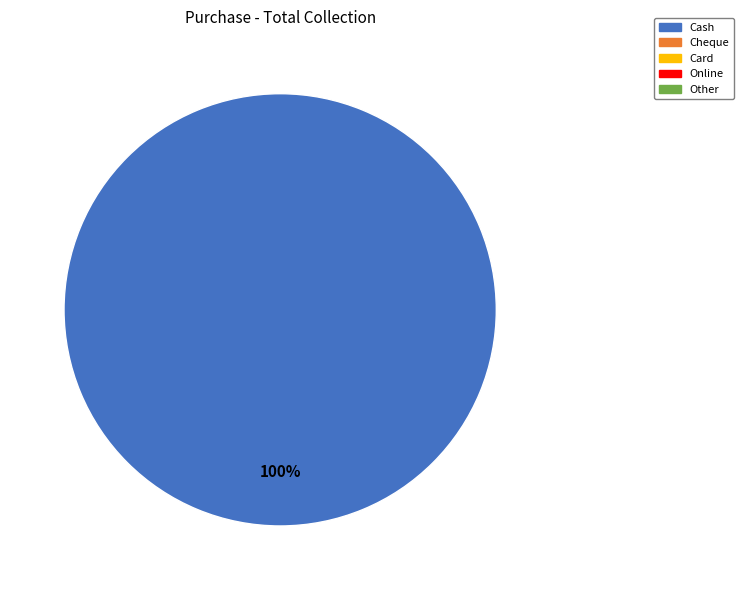

How many slices are in this pie chart?

1